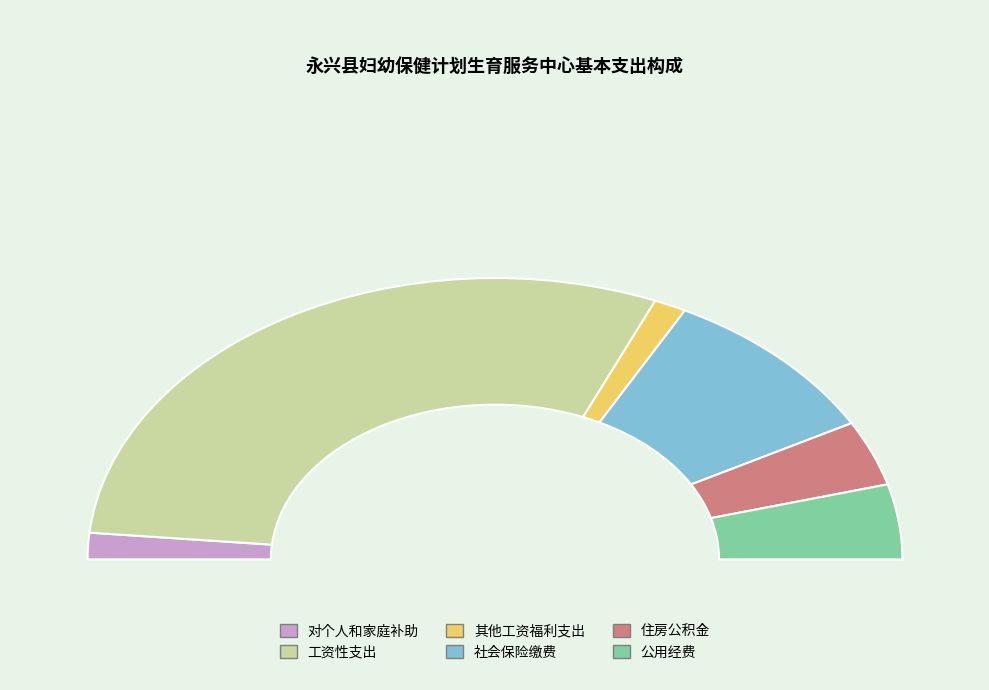

Which has a higher value, 其他工资福利支出 or 社会保险缴费?

社会保险缴费